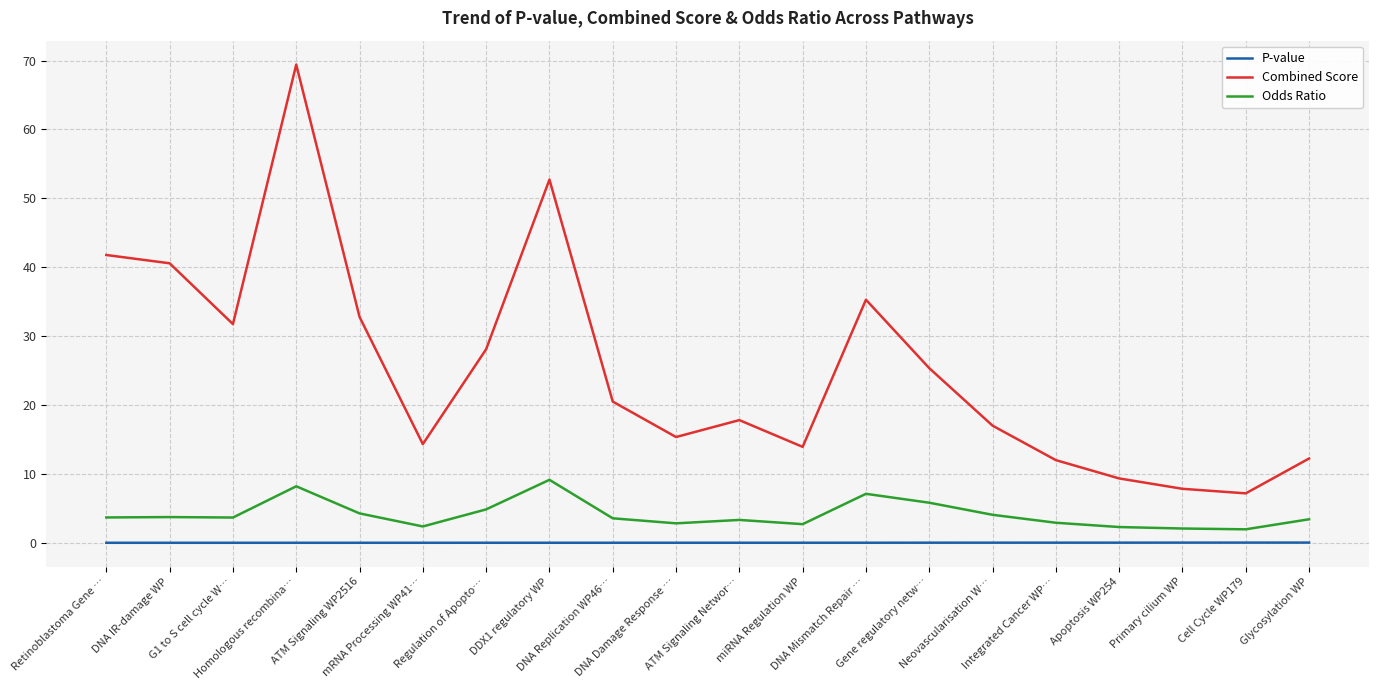

What is the lowest value of the Odds Ratio series?

2.0